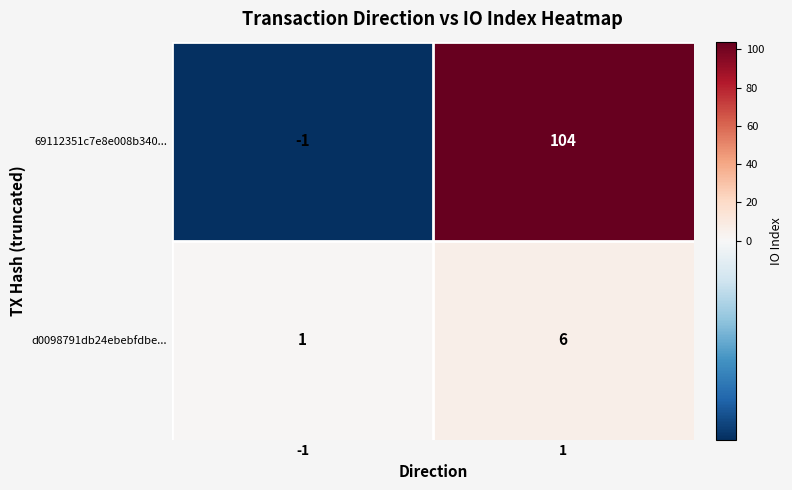

Rank the series at 1 from lowest to highest value.

d0098791db24ebebfdbe..., 69112351c7e8e008b340...